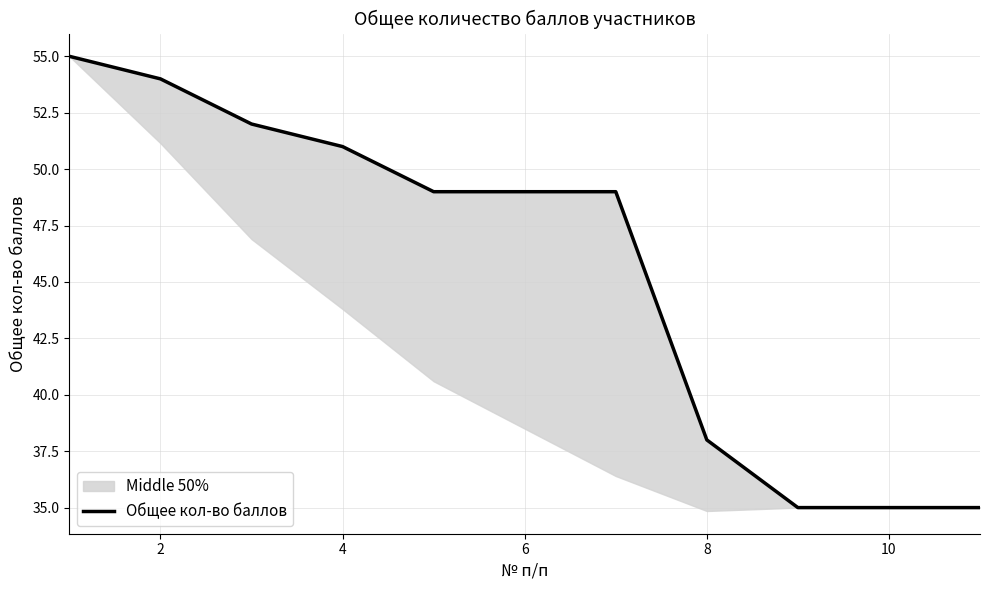

The value at 12 is 23. True or false?

False